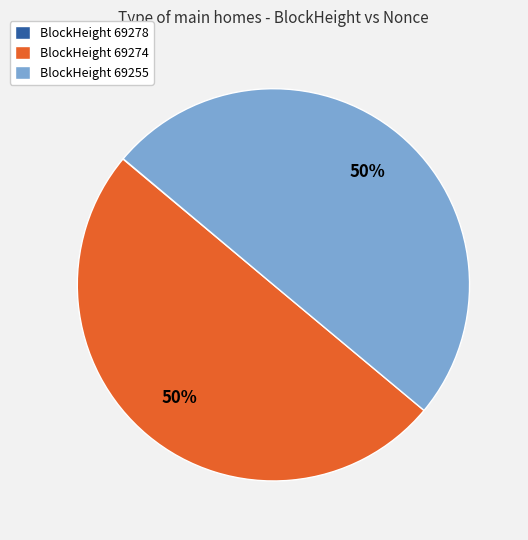

The BlockHeight 69255 slice represents 50% of the pie. True or false?

True